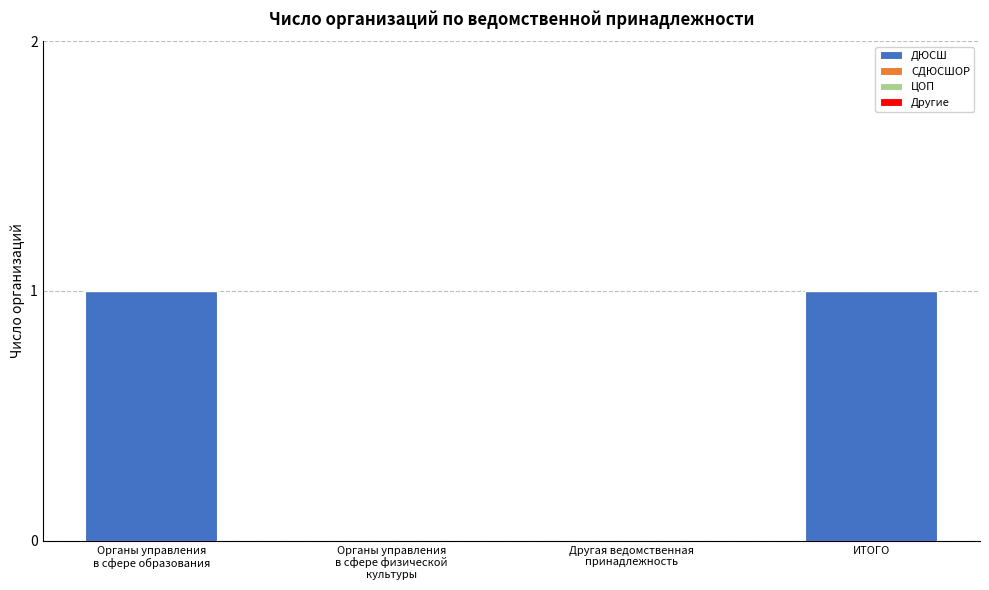

The chart shows a value of 1 at ИТОГО. True or false?

True